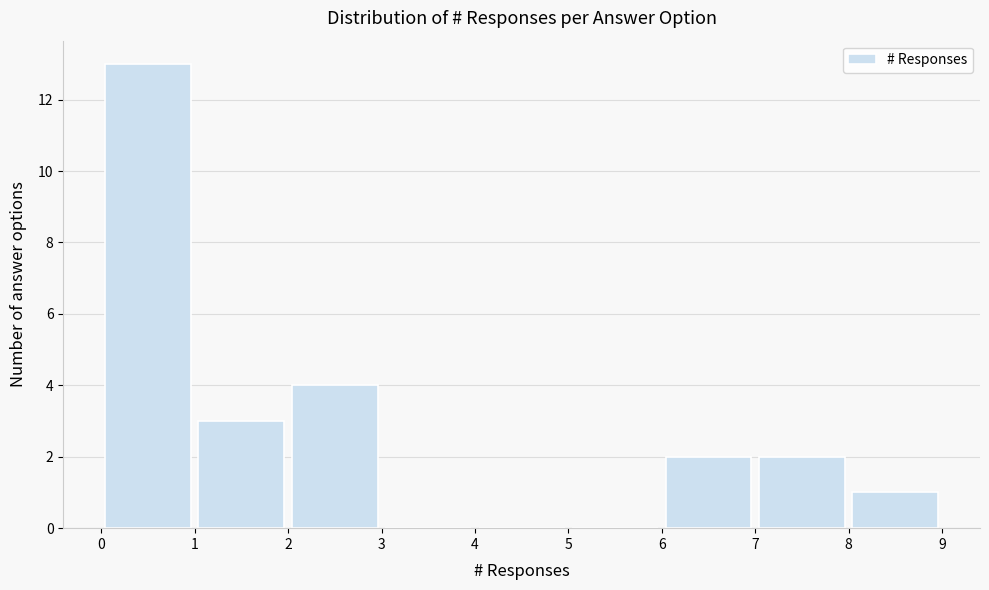

Over which range of the x-axis is the bar tallest?

0 to 1